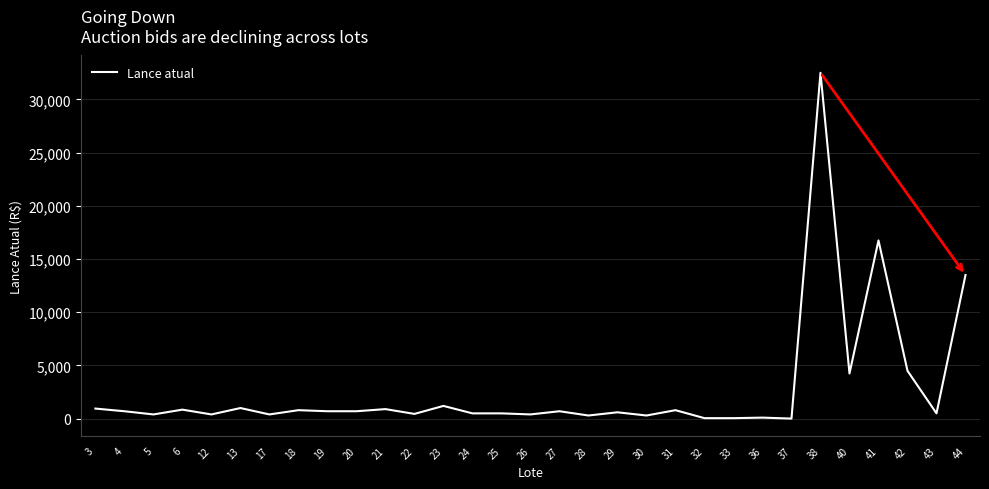

At which label does the data first exceed 700?

3